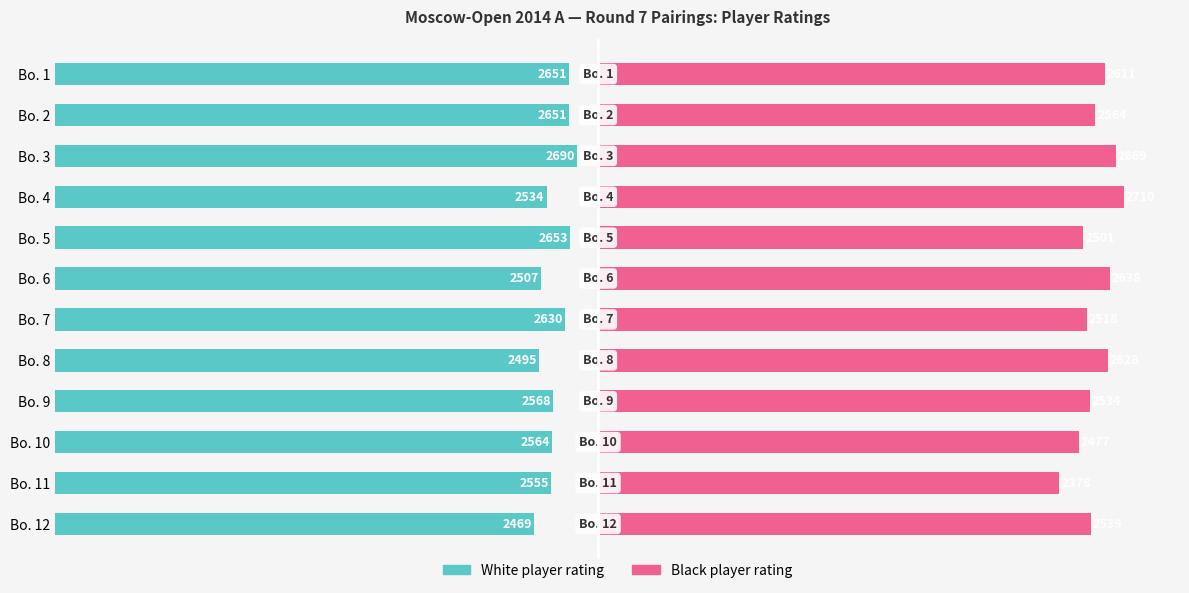

Reading left to right, transcribe all the data shown in this chart.

White (left side): 2651	2651	2690	2534	2653	2507	2630	2495	2568	2564	2555	2469
Black (right side): 2611	2564	2669	2710	2501	2638	2518	2628	2534	2477	2378	2539